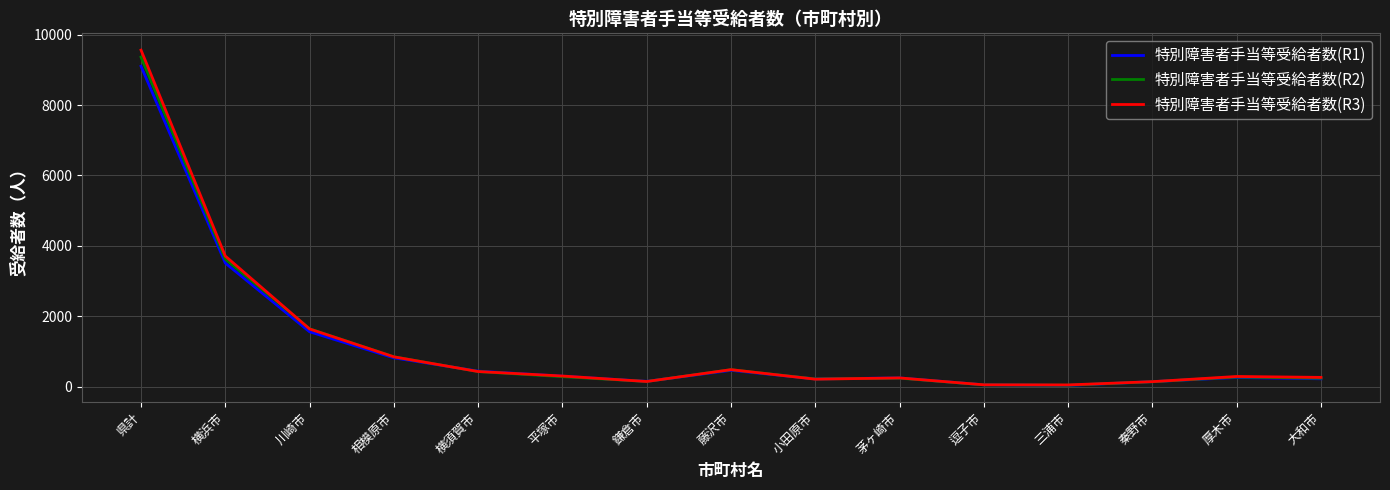

What is the difference between the highest and lowest values at 県計?

458